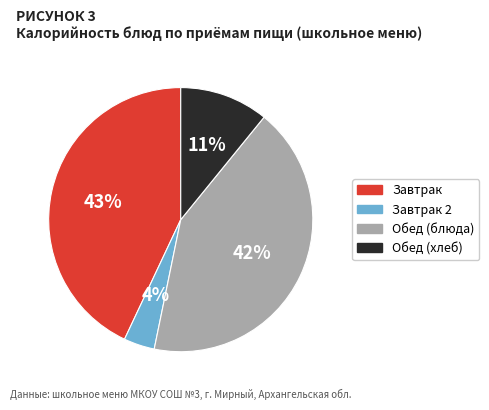

Does any single category account for the majority?

No